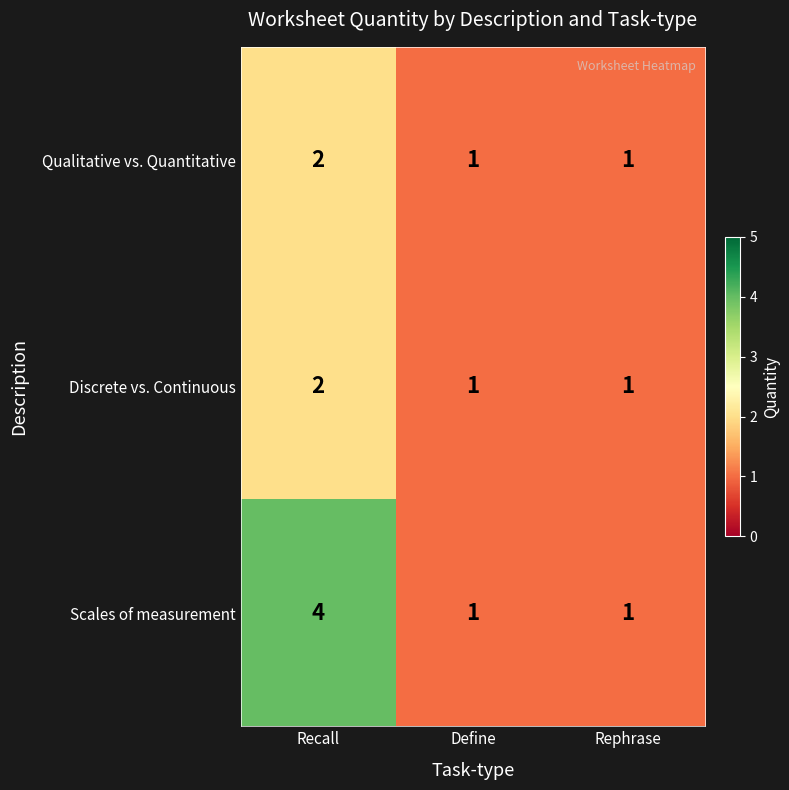

Reading left to right, transcribe all the data shown in this chart.

Qualitative vs. Quantitative: 2	1	1
Discrete vs. Continuous: 2	1	1
Scales of measurement: 4	1	1